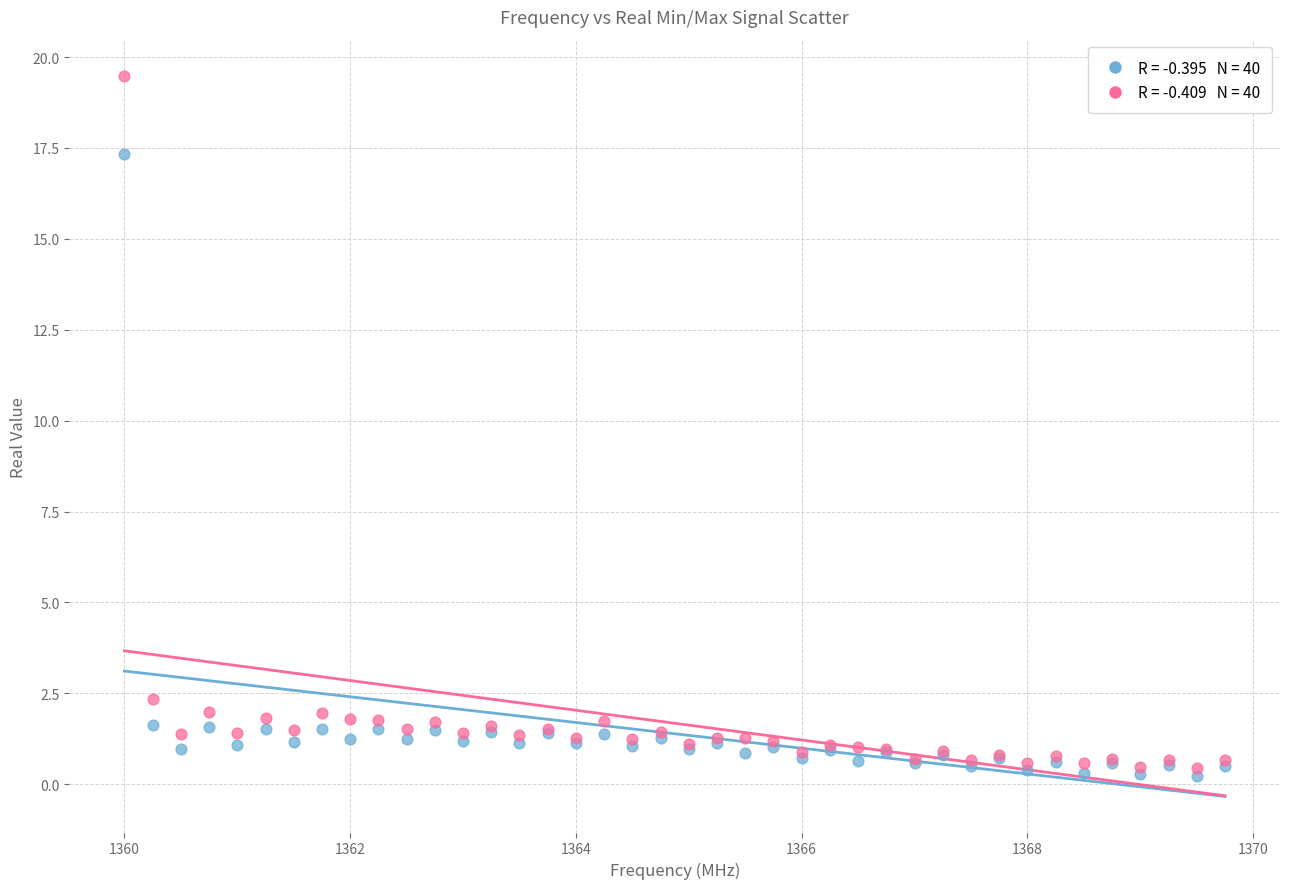

Across all series, what Y value is closest to 9?

2.3